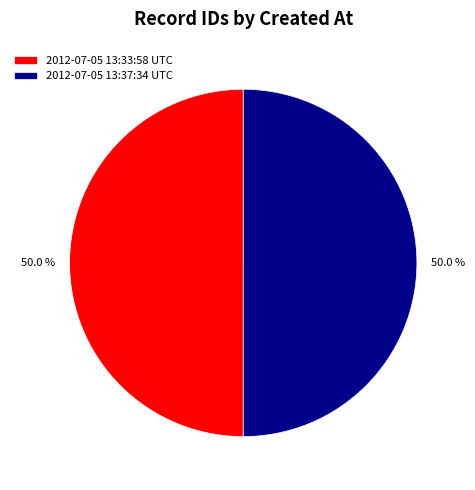

Is it true that 2012-07-05 13:33:58 UTC is 36% of the pie?

False